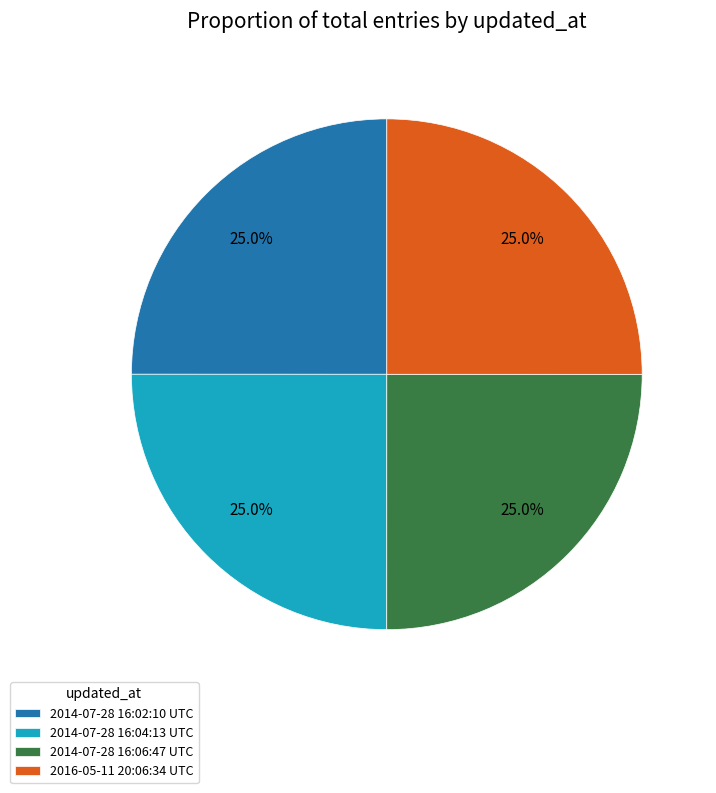

Is it true that 2014-07-28 16:02:10 UTC is 25% of the pie?

True